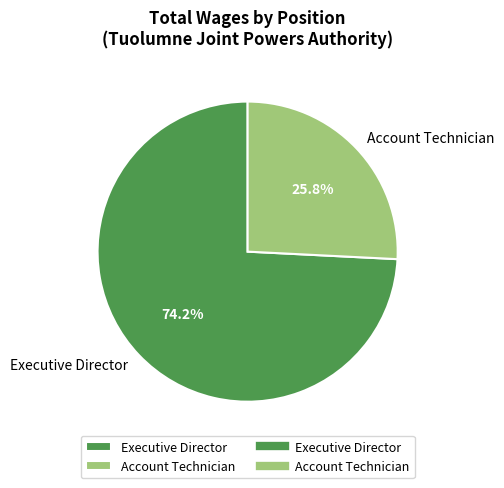

Combined, what portion of the pie is Executive Director and Account Technician?

100.0%